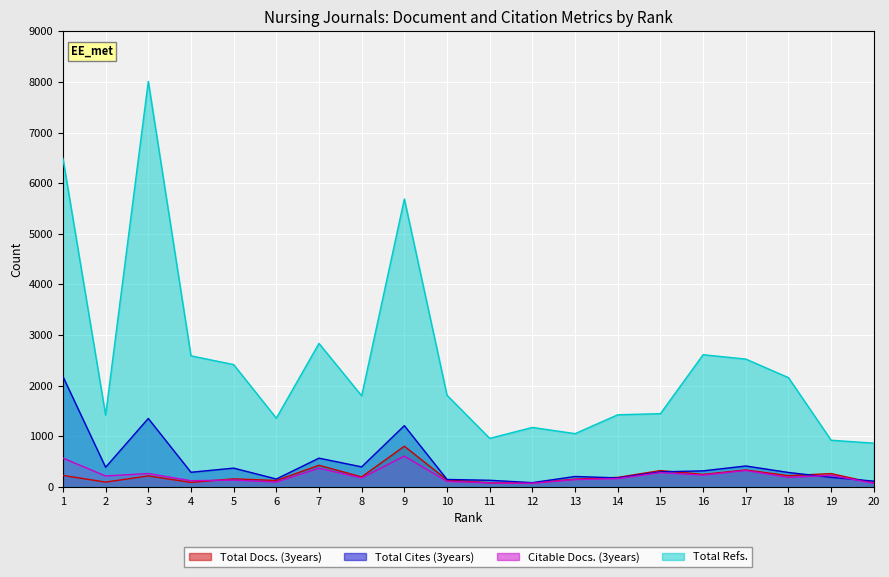

Where does the Total Refs. series first go above 1811?

1